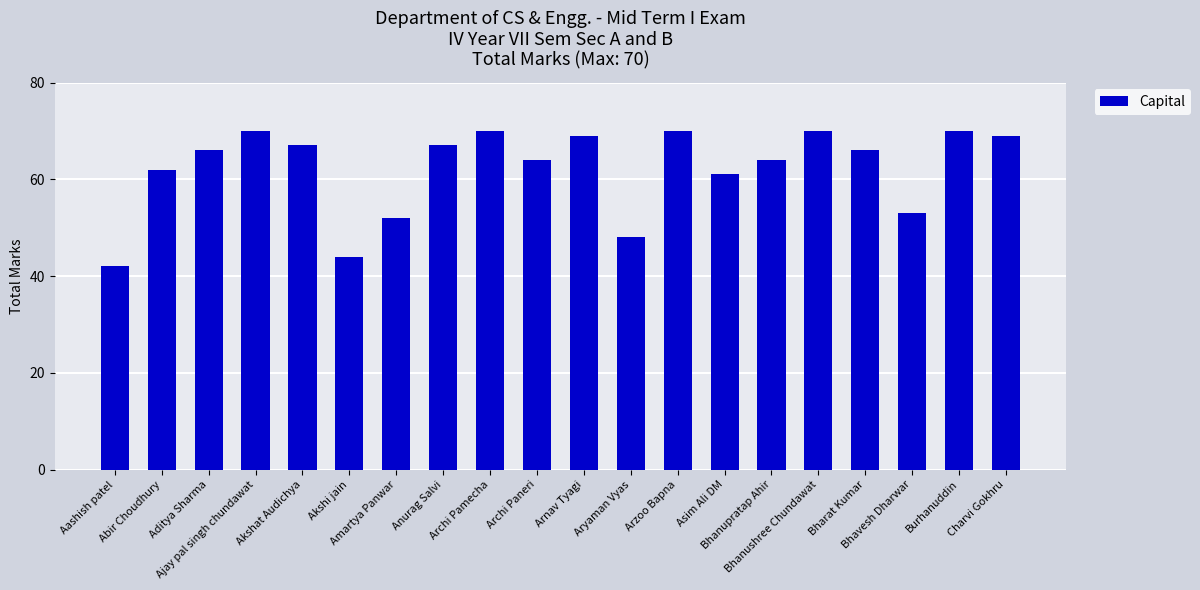

Read the value at Charvi Gokhru.

69